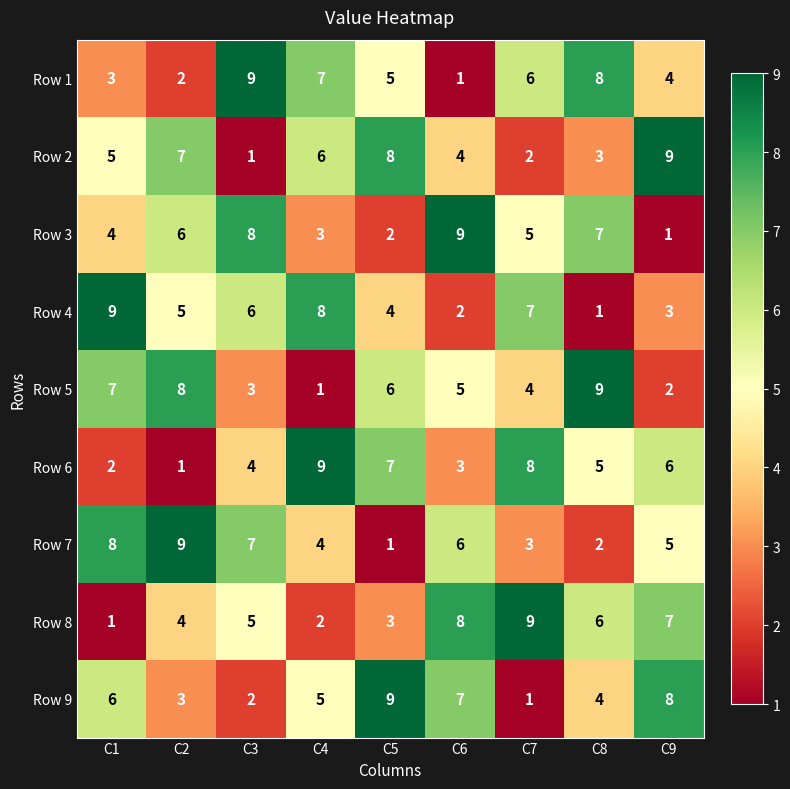

Count the number of data series in this chart.

9